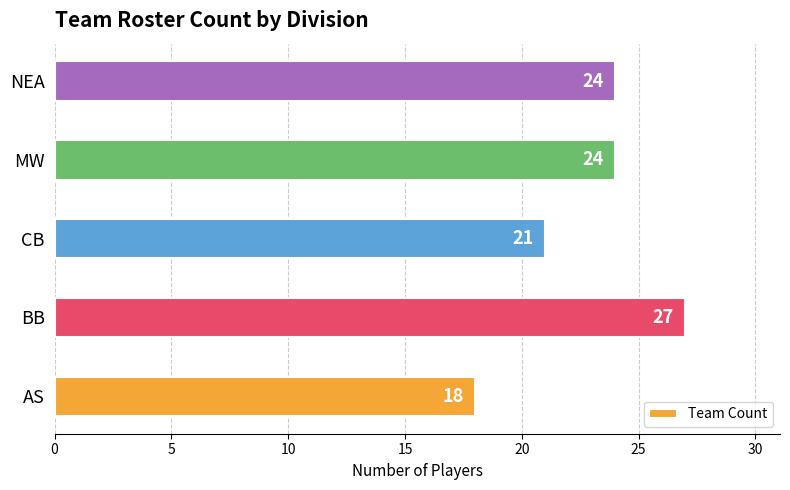

Count the number of data series in this chart.

1